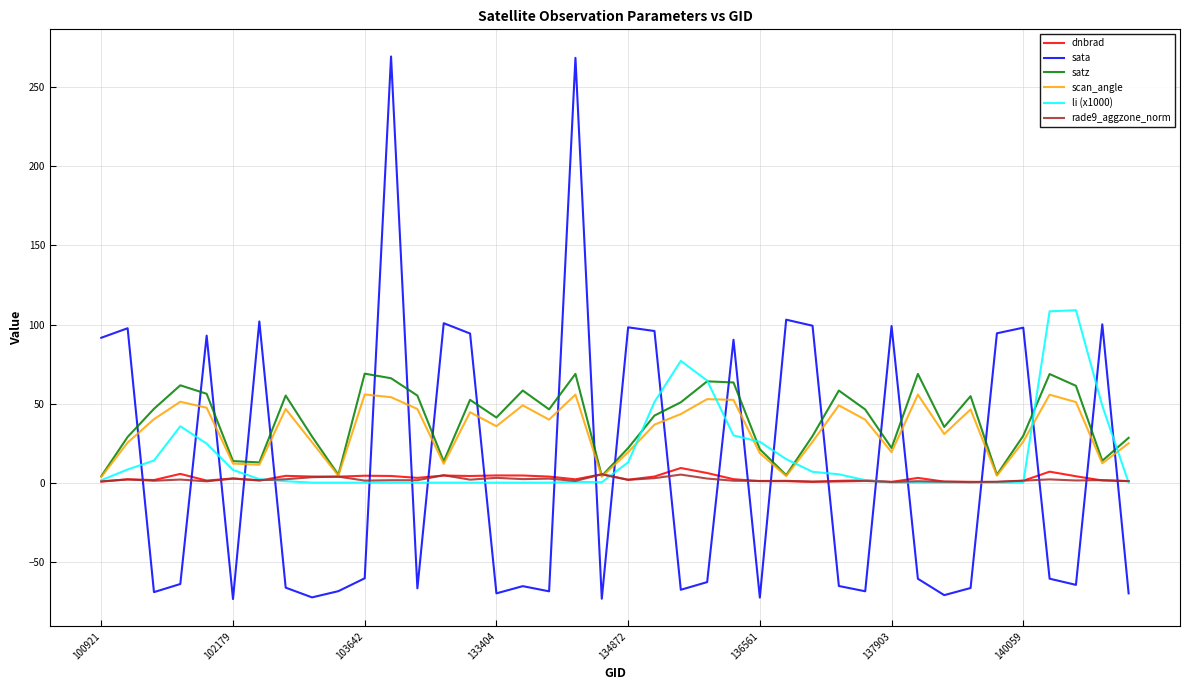

How many lines are shown in the chart?

6